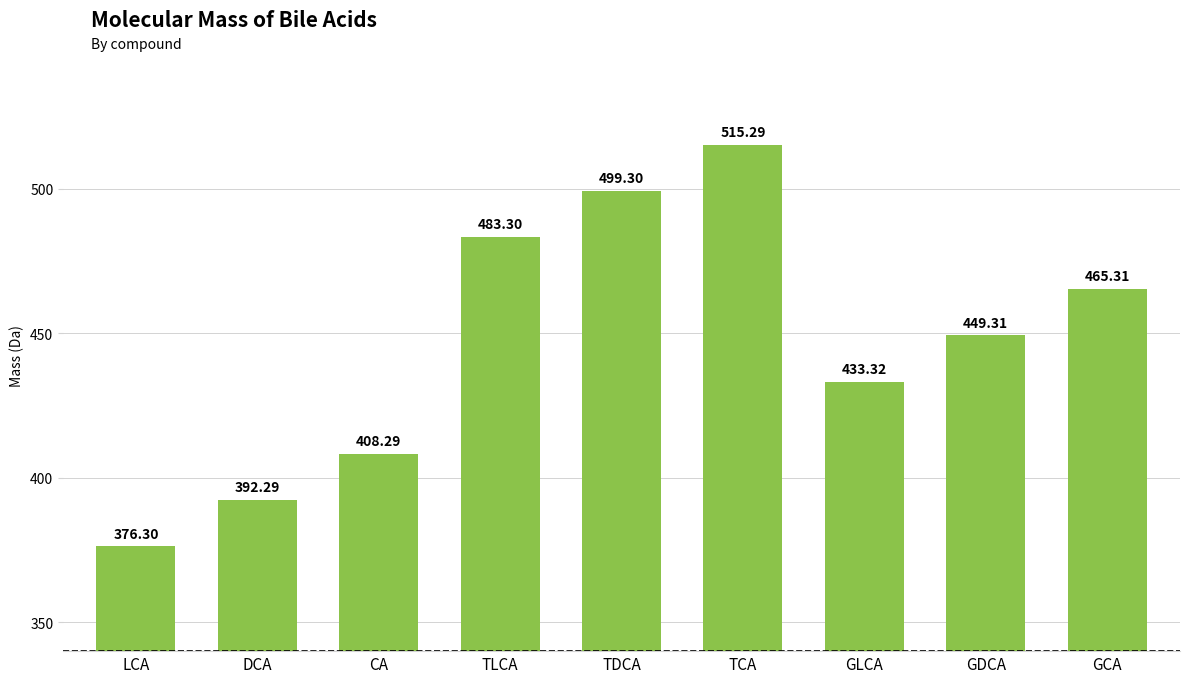

What is the label of the 5th bar from the right?

TDCA